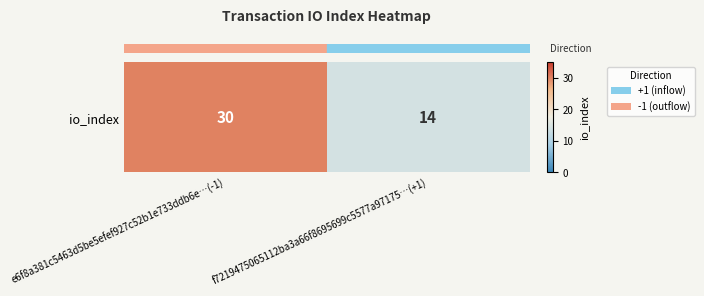

What is the sum of the values at f7219475065112ba3a66f8695699c5577a97175…(+1) and e6f8a381c5463d5be5efef927c52b1e733ddb6e…(-1)?

44